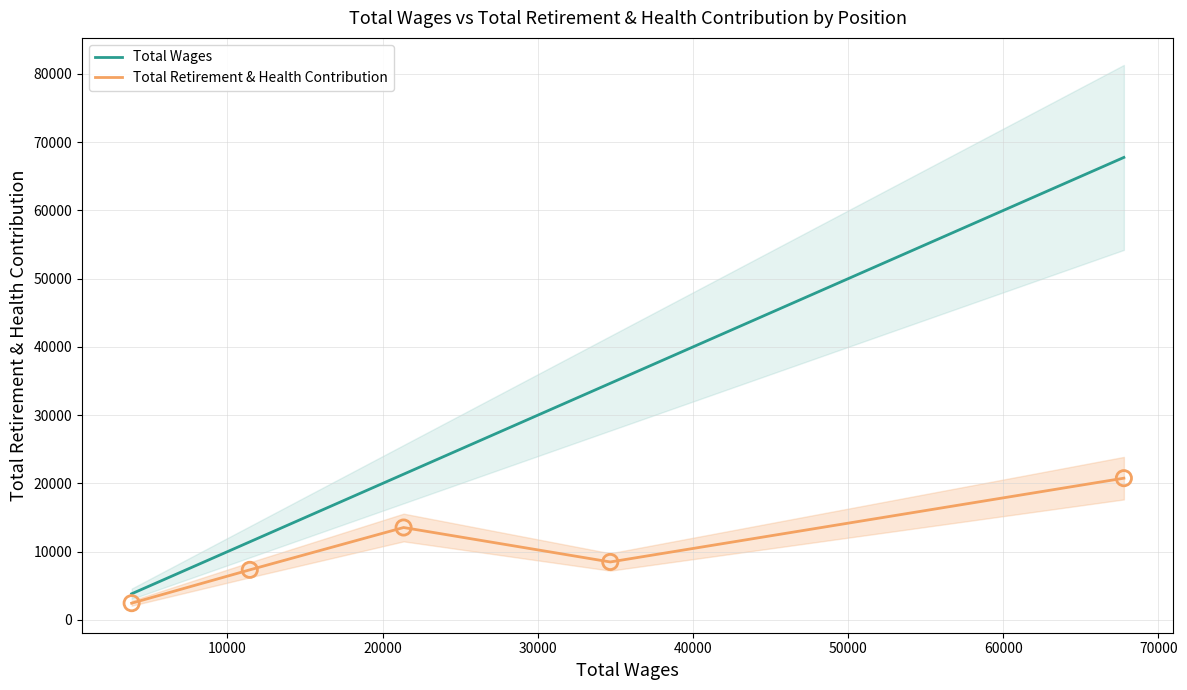

Which series has the largest total across all categories?

Total Wages